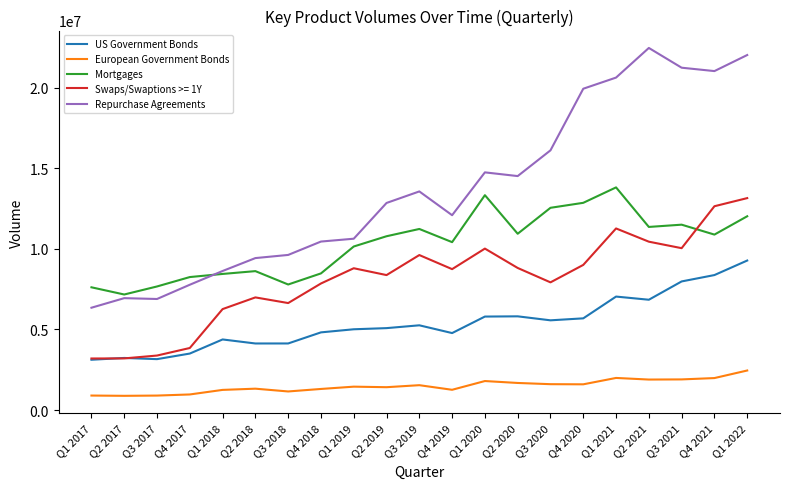

What is the spread (max minus min) of values at Q2 2019?

11425063